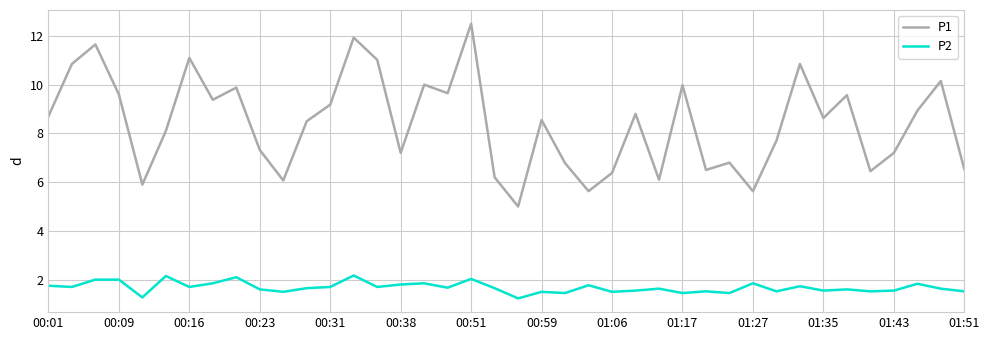

What is the difference between the maximum and minimum values in the P2 series?

0.9